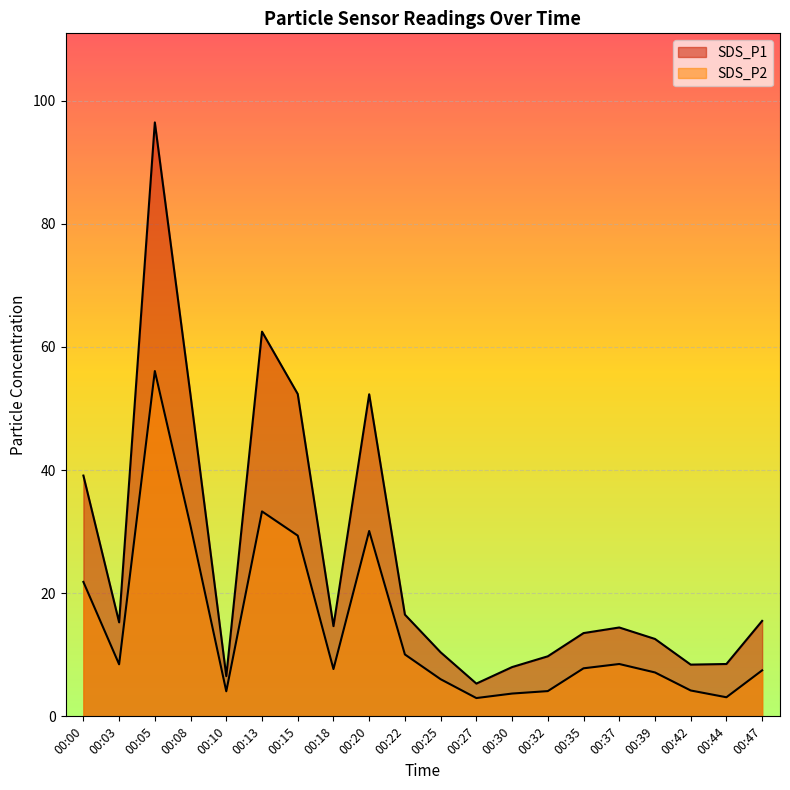

At which label does SDS_P1 first exceed 14?

00:00